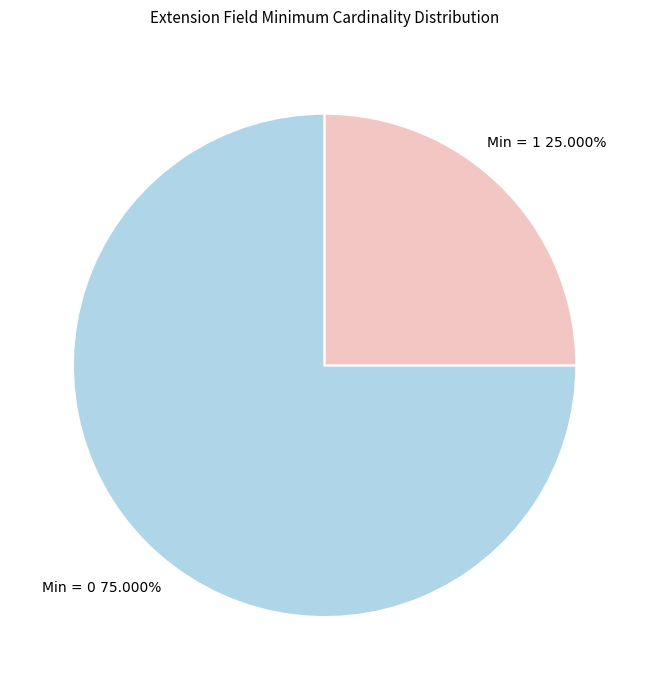

Is there any slice that represents more than half of the pie?

Yes